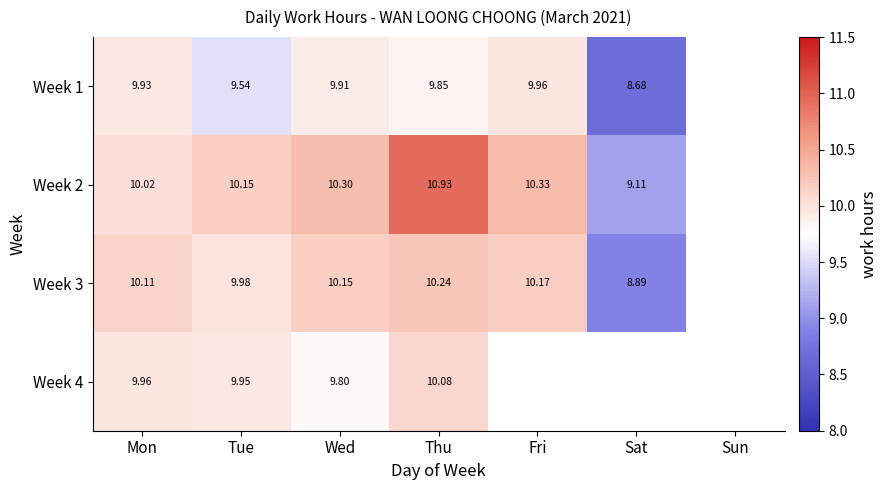

True or false: Week 2 has a value of 3.8 at Fri.

False